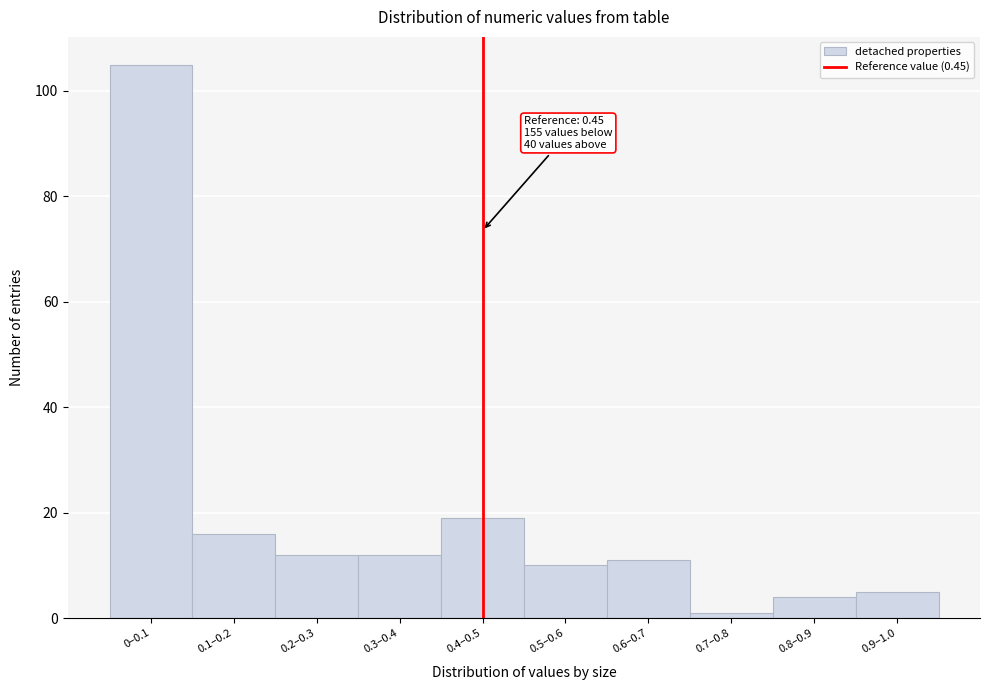

Reading left to right, extract all data points from this chart.

0–0.1=105	0.1–0.2=16	0.2–0.3=12	0.3–0.4=12	0.4–0.5=19	0.5–0.6=10	0.6–0.7=11	0.7–0.8=1	0.8–0.9=4	0.9–1.0=5